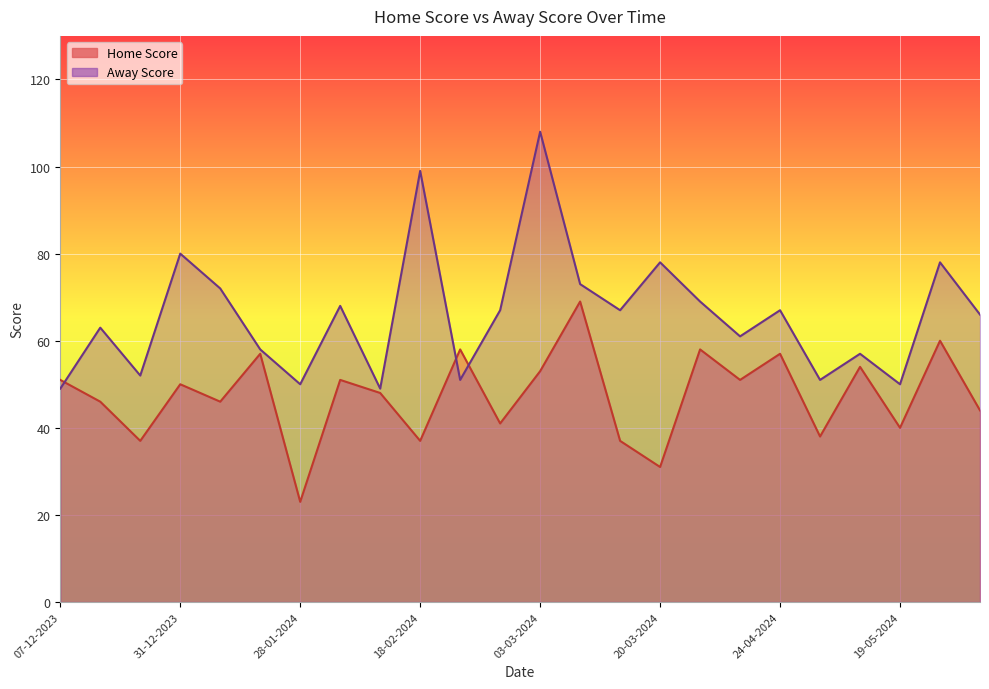

How many data points does each series have?

24